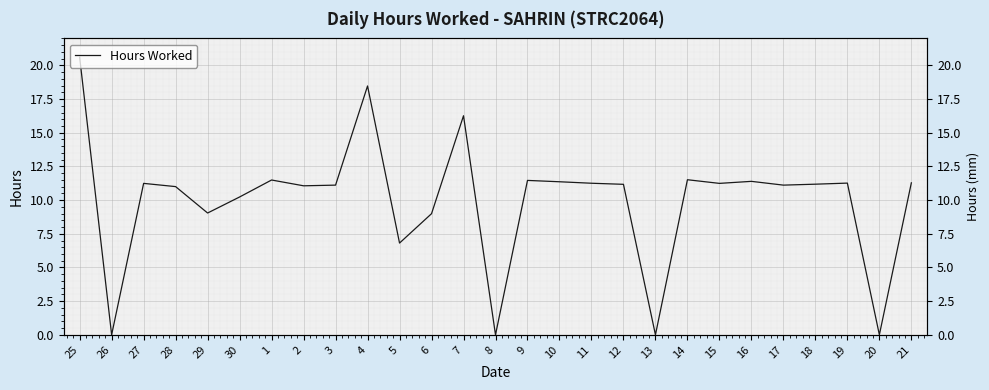

Rank the categories by value from lowest to highest.

26, 8, 13, 20, 5, 6, 29, 30, 28, 2, 3, 17, 12, 18, 27, 15, 11, 19, 21, 10, 16, 9, 1, 14, 7, 4, 25